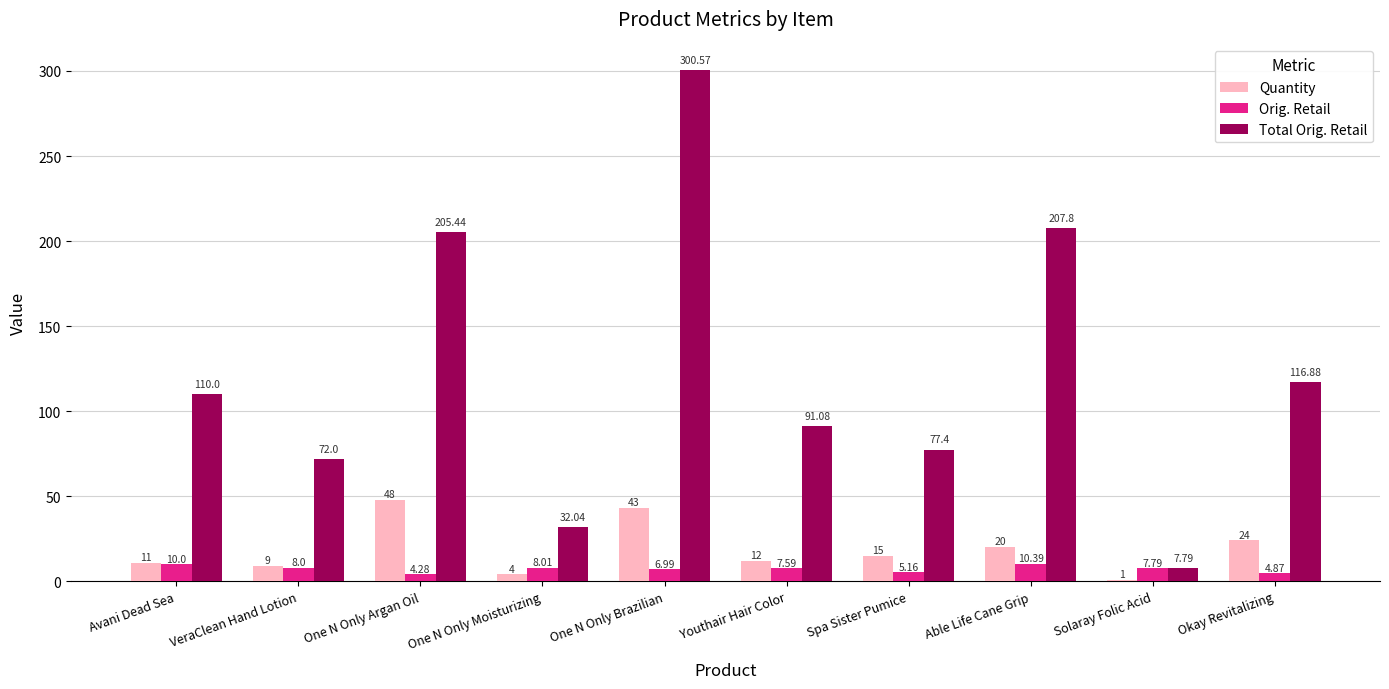

What is the average value of the Total Orig. Retail series?

122.1